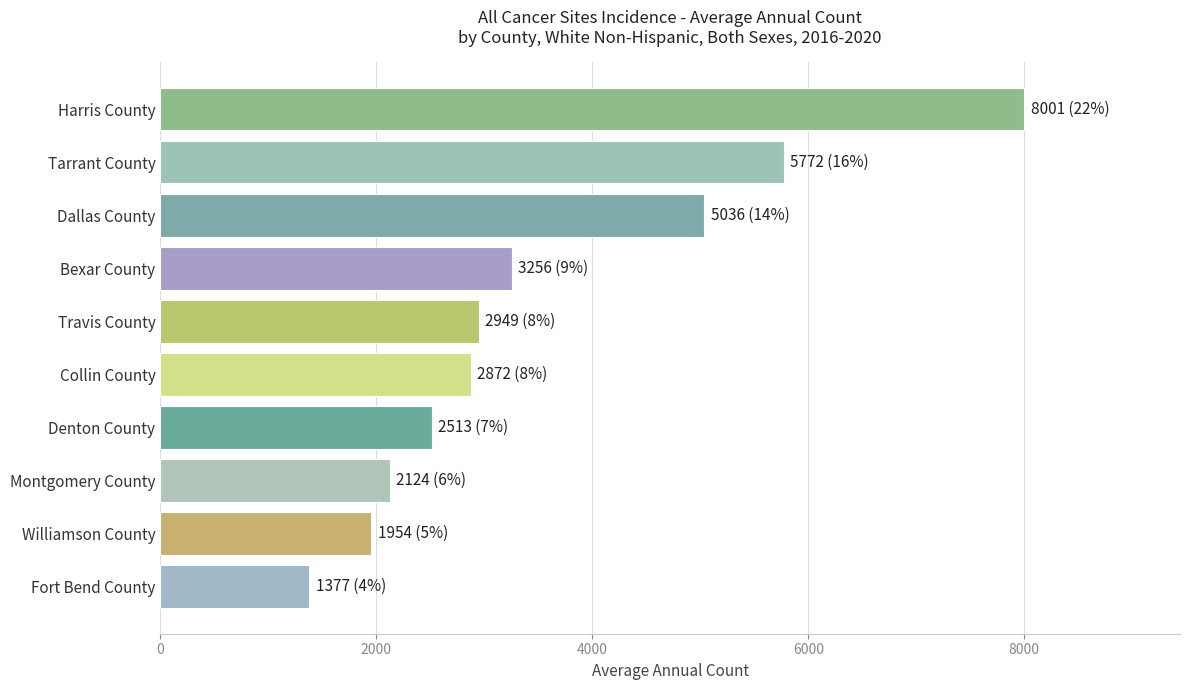

Rank the categories by value from lowest to highest.

Fort Bend County, Williamson County, Montgomery County, Denton County, Collin County, Travis County, Bexar County, Dallas County, Tarrant County, Harris County